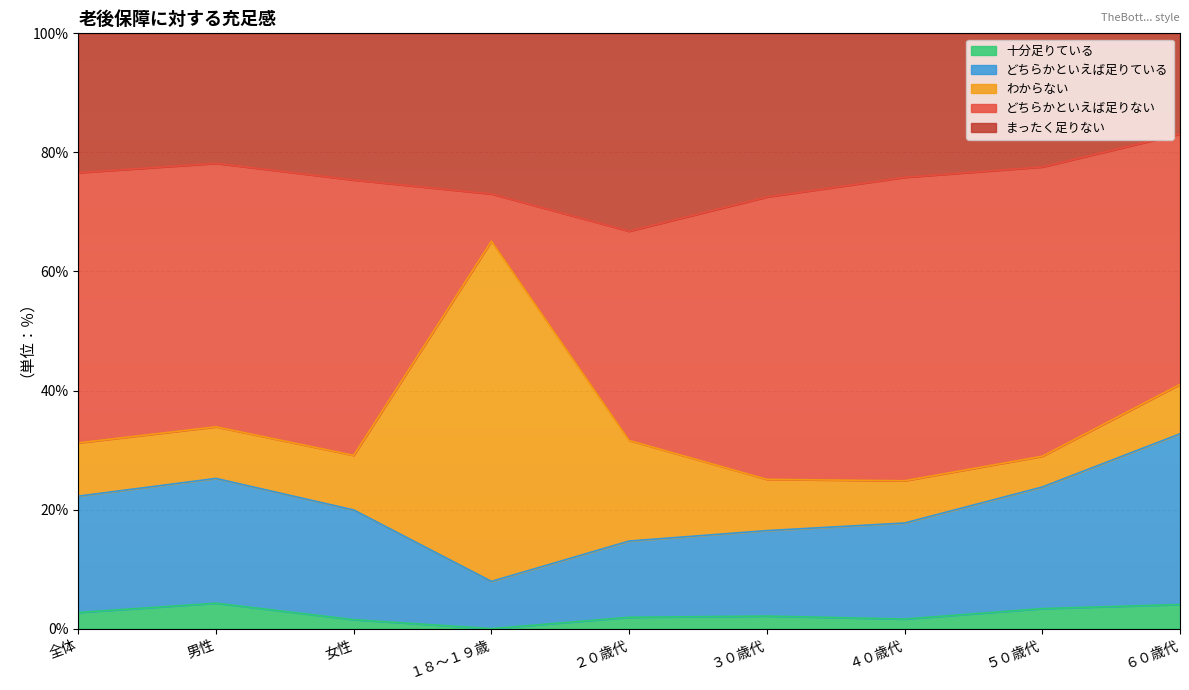

What is the total value across all series at ６０歳代?

100.0